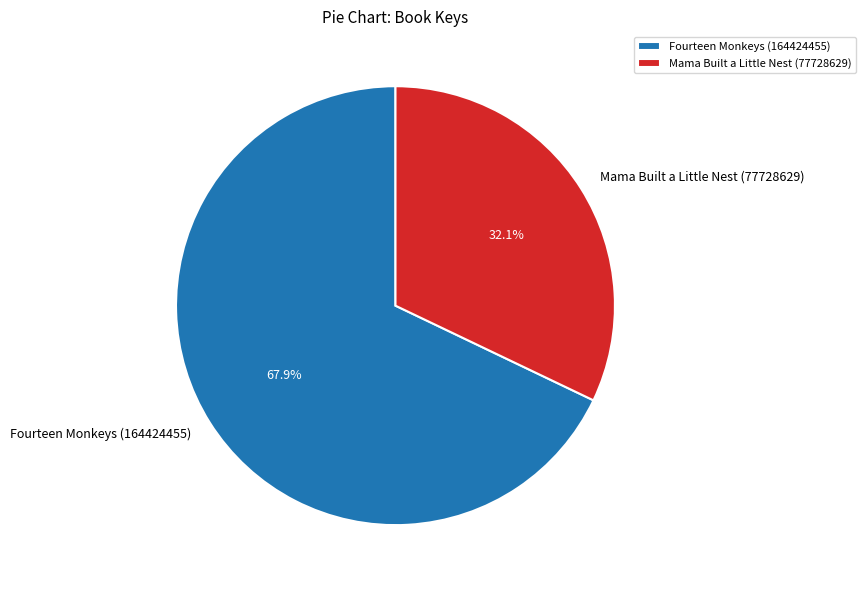

How much of the chart is everything except Mama Built a Little Nest (77728629)?

67.9%